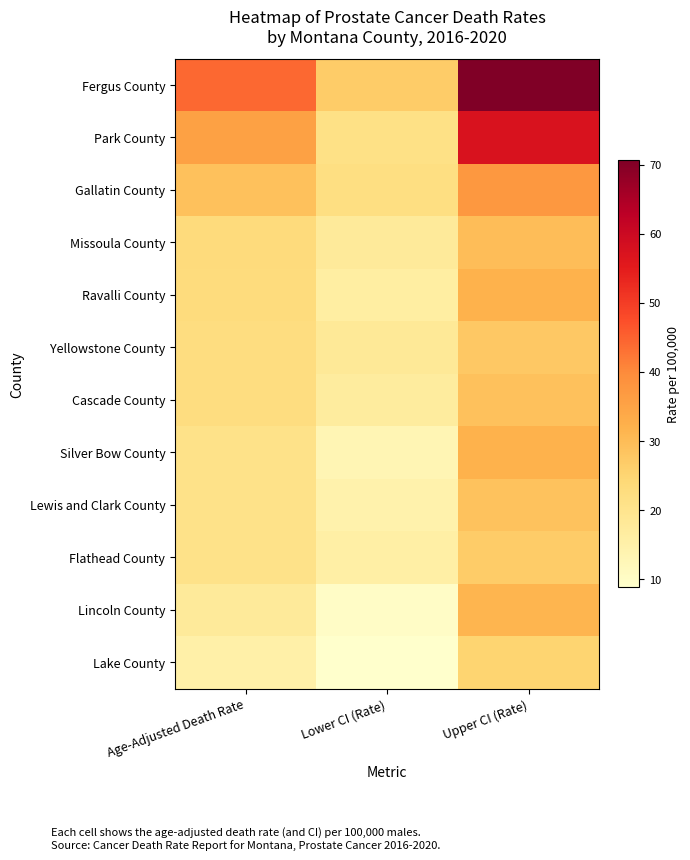

At how many categories does at least one series exceed 55?

1